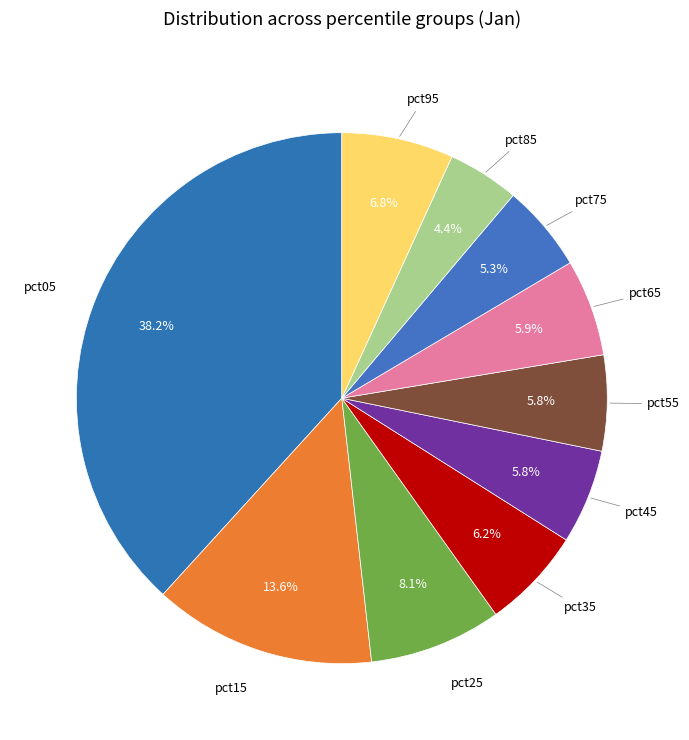

Rank the categories by value from lowest to highest.

pct85, pct75, pct45, pct55, pct65, pct35, pct95, pct25, pct15, pct05